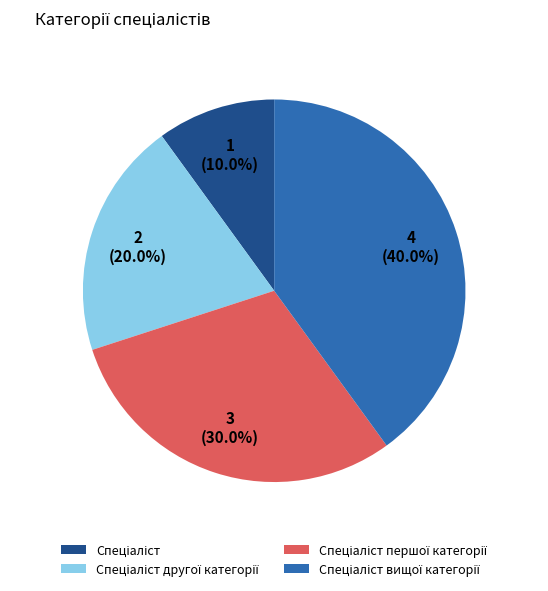

Is there a majority slice in this chart?

No